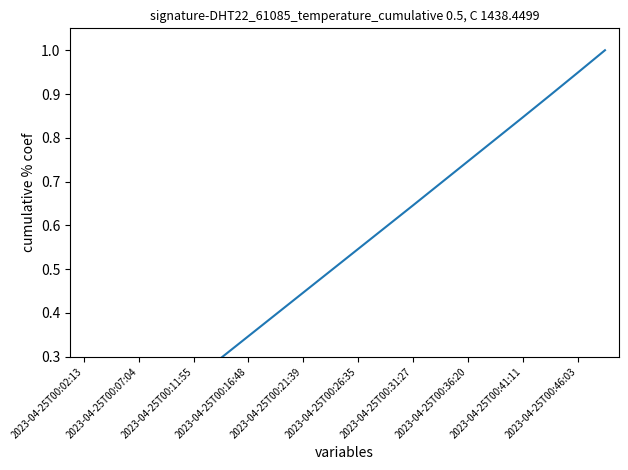

What position from the right is 2023-04-25T00:21:39?

12